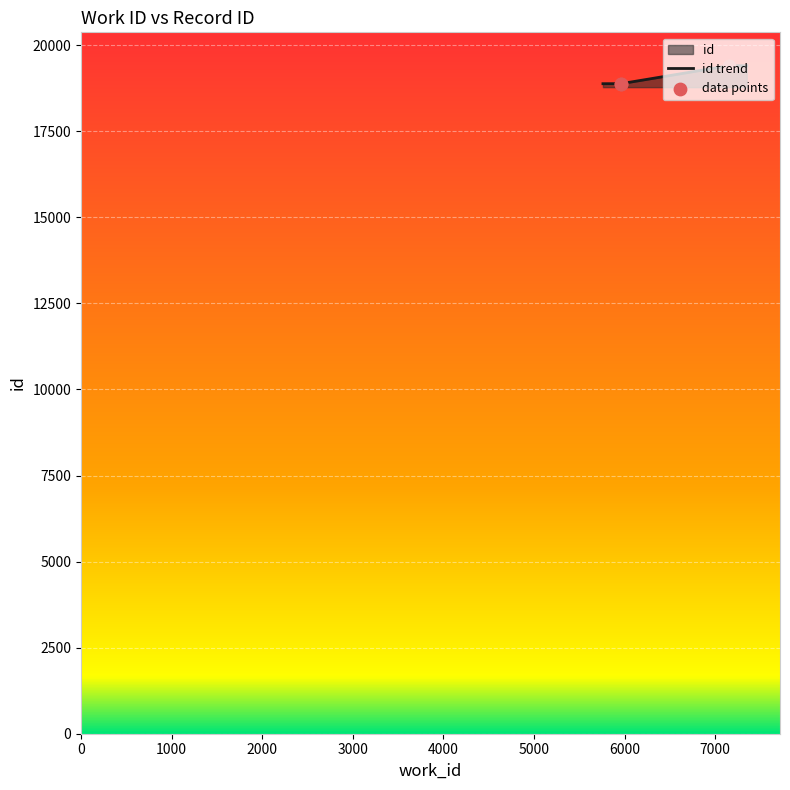

What is the ratio of the value at 5961 to the value at 5961?

1.0